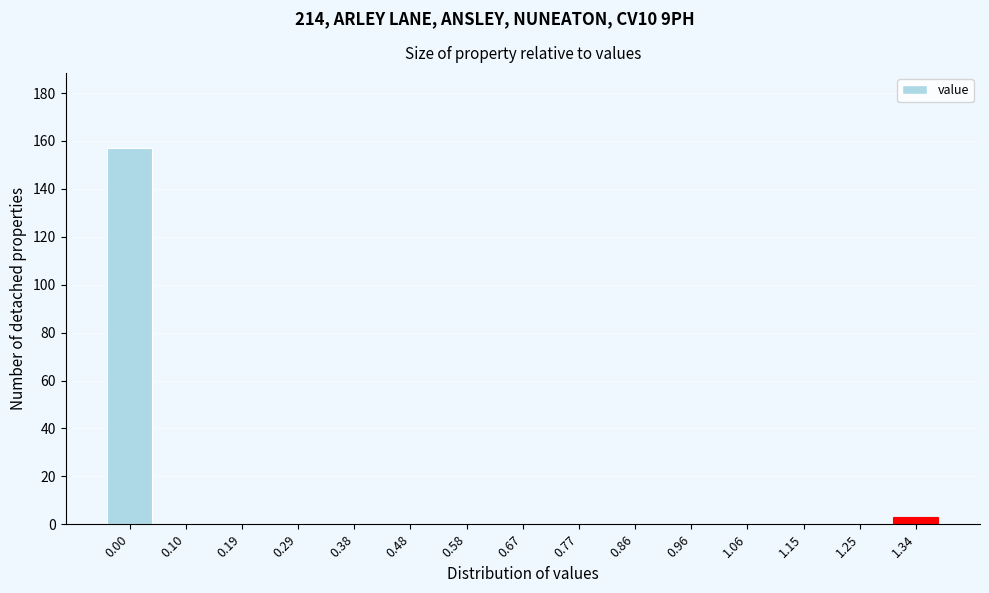

Reading right to left, transcribe all the data shown in this chart.

1.34=3	1.25=0	1.15=0	1.06=0	0.96=0	0.86=0	0.77=0	0.67=0	0.58=0	0.48=0	0.38=0	0.29=0	0.19=0	0.10=0	0.00=157